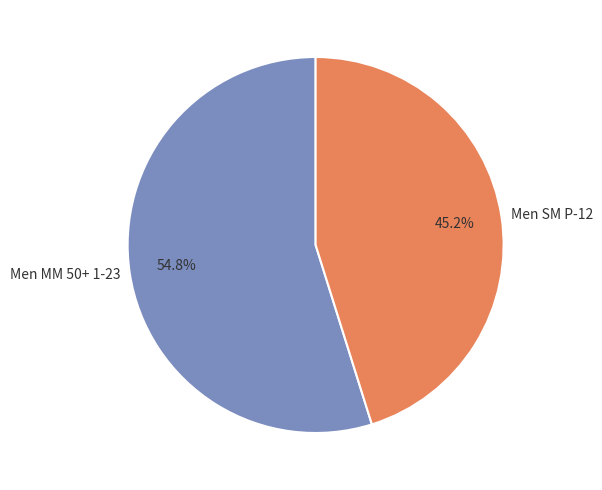

Is it true that Men MM 50+ 1-23 is 55% of the pie?

True